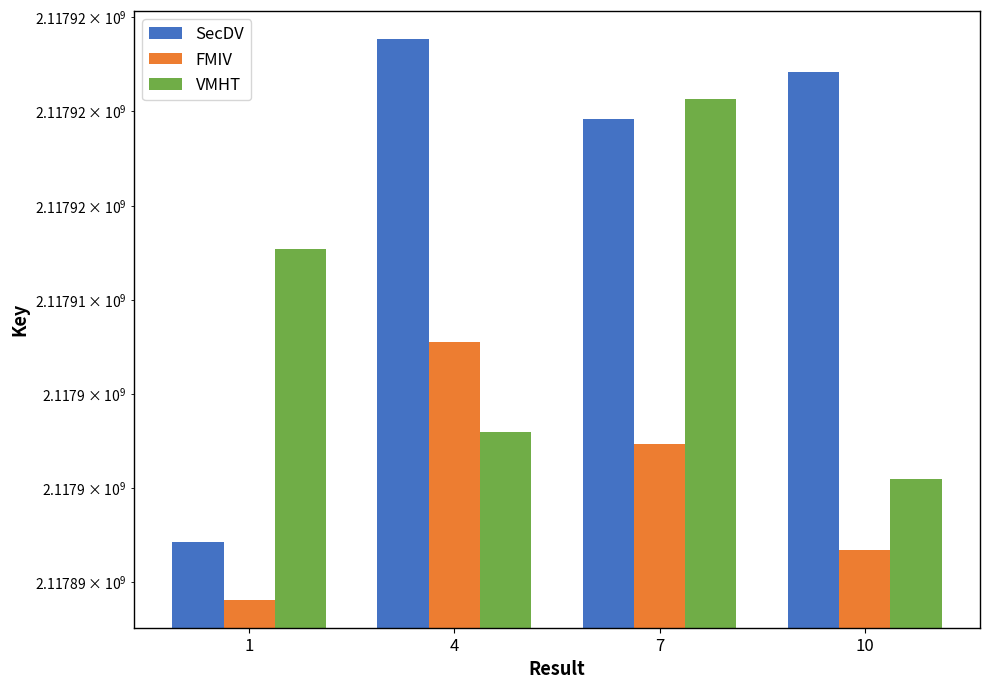

What is the total value across all series at 4?

6353734566